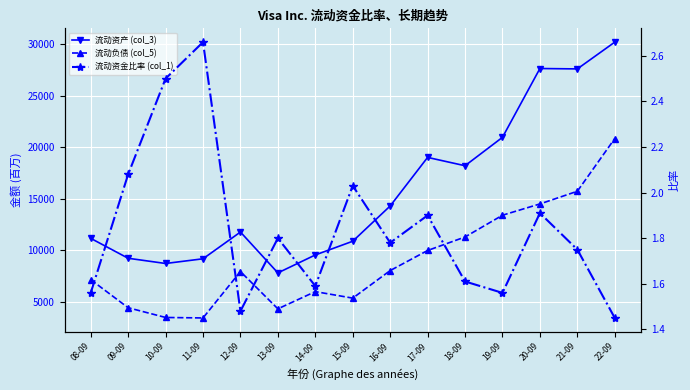

Reading right to left, transcribe all the data shown in this chart.

流动资产 (col_3): 30205.0	27607.0	27645.0	20970.0	18216.0	19023.0	14313.0	10892.0	9562.0	7822.0	11786.0	9190.0	8734.0	9241.0	11174.0
流动负债 (col_5): 20853.0	15739.0	14510.0	13415.0	11305.0	9994.0	8046.0	5374.0	6006.0	4335.0	7954.0	3451.0	3498.0	4442.0	7165.0
流动资金比率 (col_1): 1.4	1.8	1.9	1.6	1.6	1.9	1.8	2.0	1.6	1.8	1.5	2.7	2.5	2.1	1.6